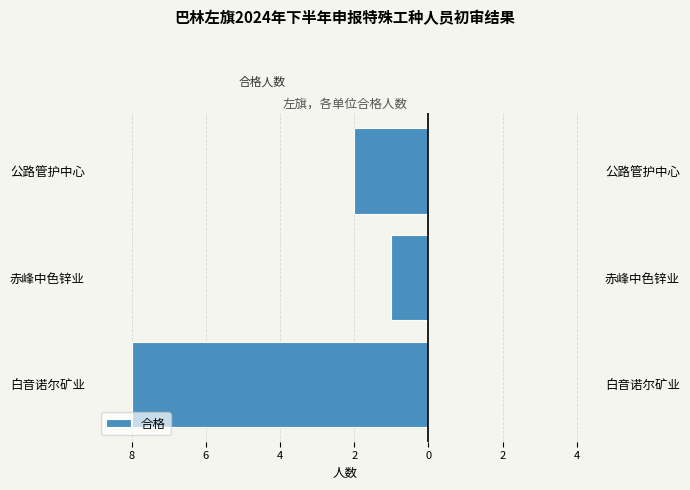

What is the value of the 1st bar from the left?

-8